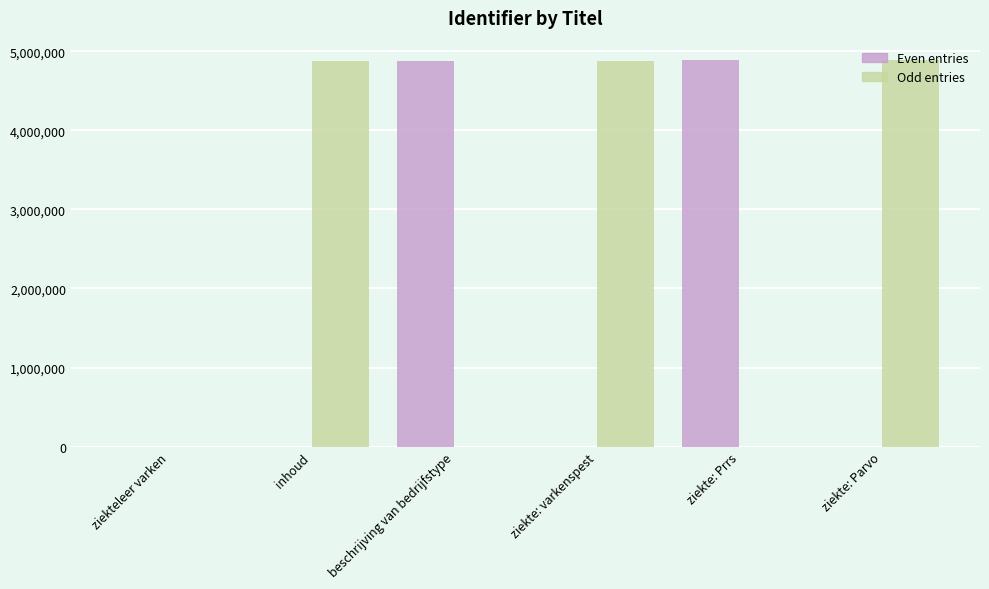

Is it true that Even entries equals 0 at ziekte: Parvo?

True